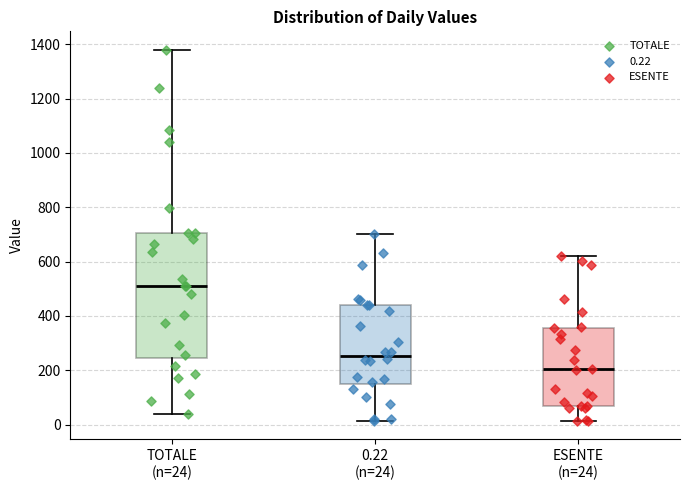

Which box is the tallest, from its lower edge to its upper edge?

TOTALE (n=24)